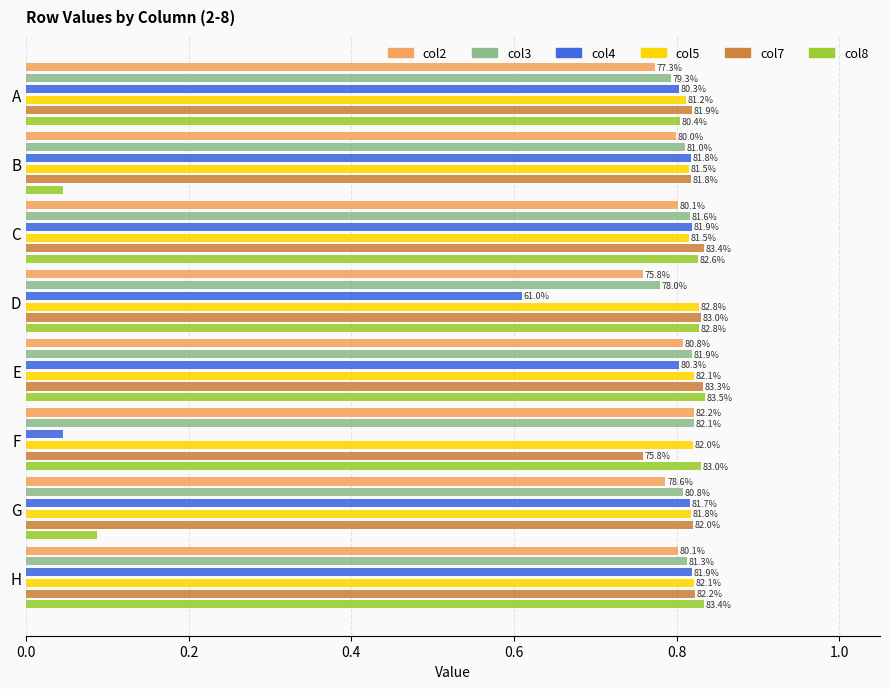

What is the sum of all col4 values?

5.5